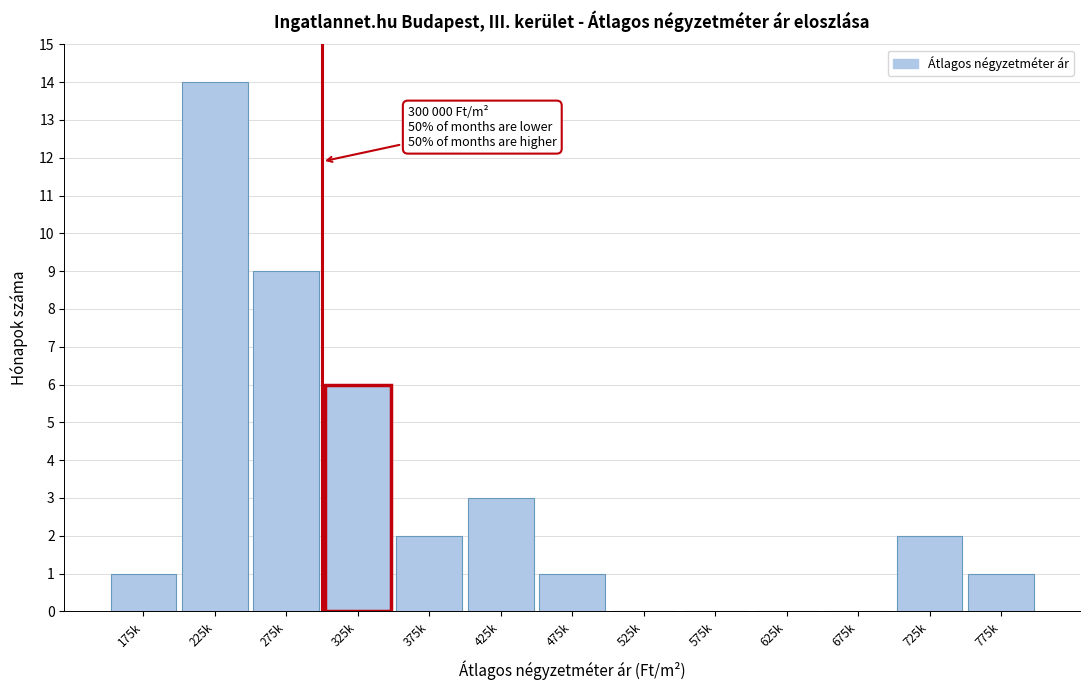

Reading right to left, list all the values displayed in this chart.

775k=1	725k=2	675k=0	625k=0	575k=0	525k=0	475k=1	425k=3	375k=2	325k=6	275k=9	225k=14	175k=1